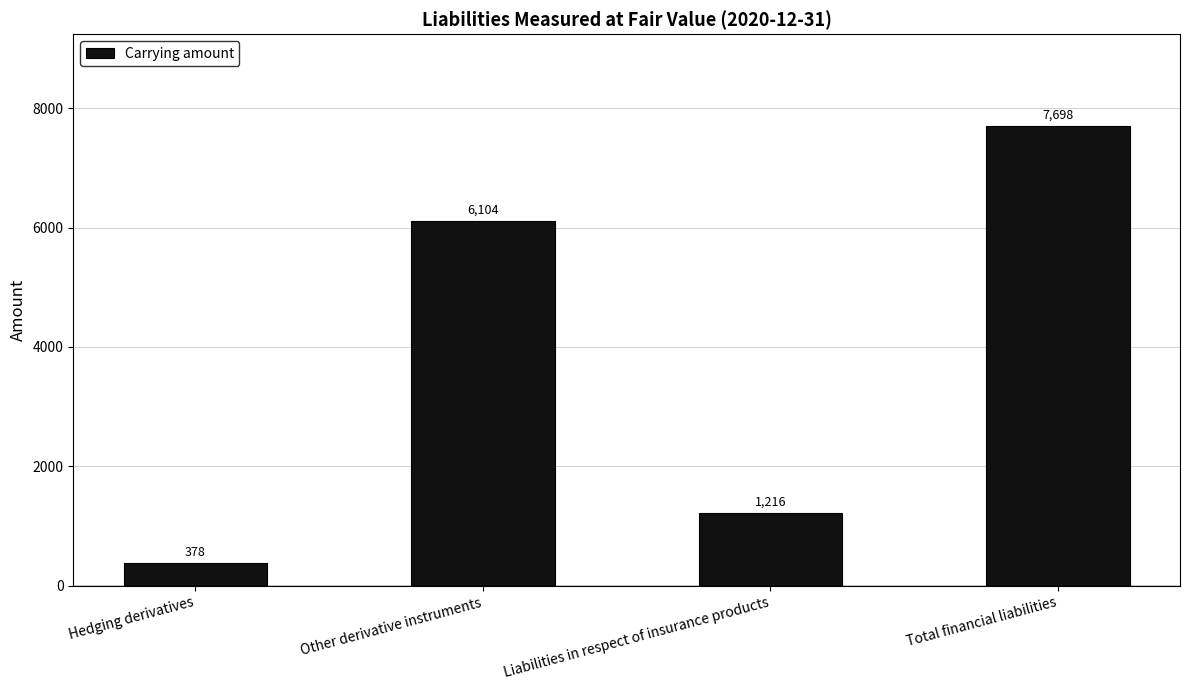

True or false: the data shows 378 at Hedging derivatives.

True